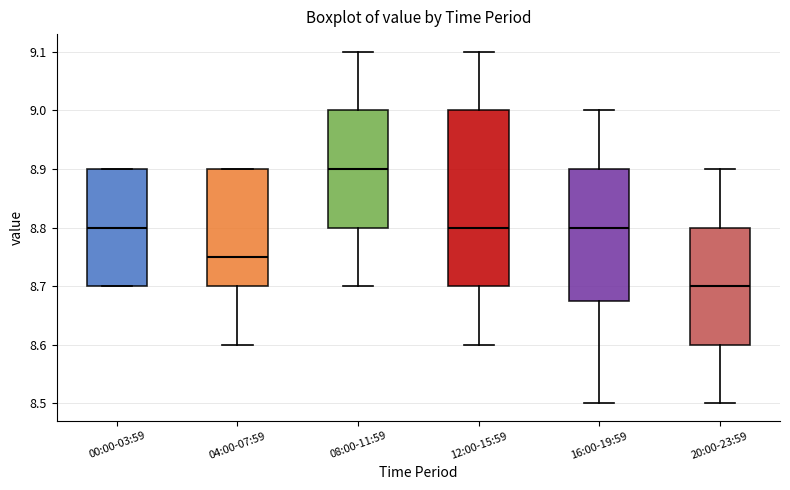

Comparing the boxes themselves (not the whiskers), which one is the tallest?

12:00-15:59